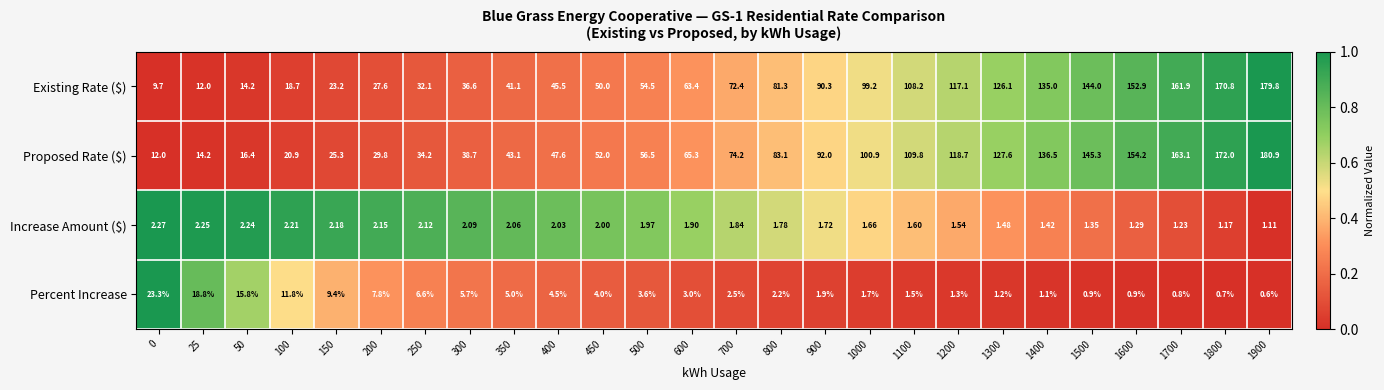

Which series has the largest total across all categories?

Proposed Rate ($)